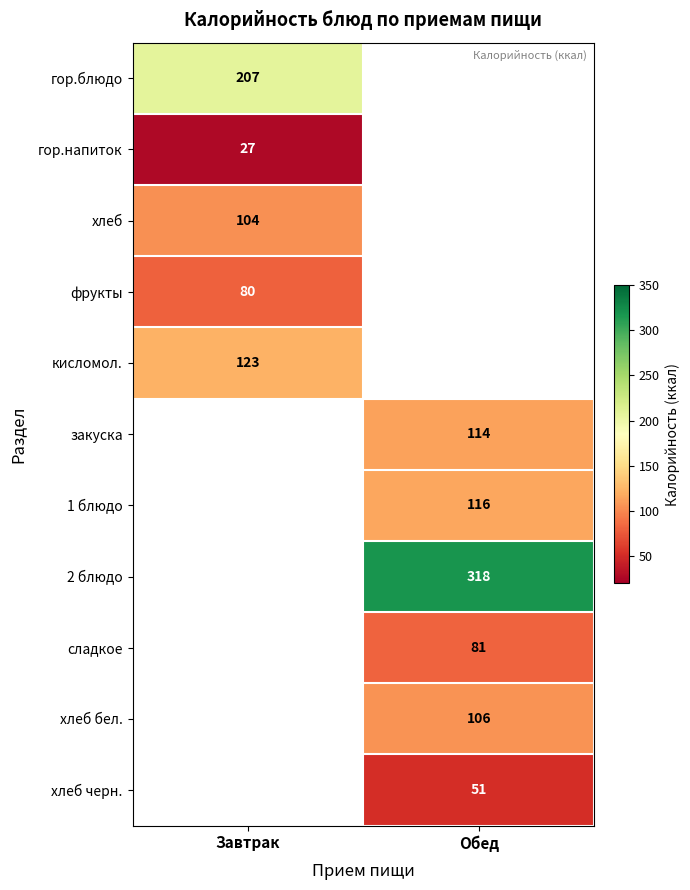

The хлеб черн. series shows 51 at Обед. True or false?

True